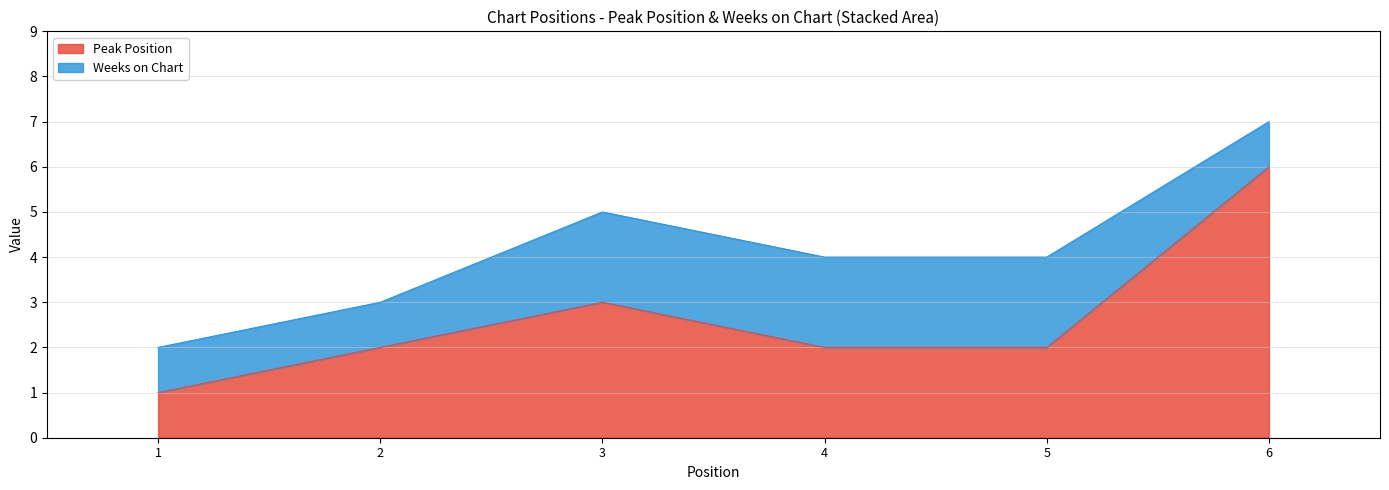

What is the difference between the second highest and second lowest values?

1